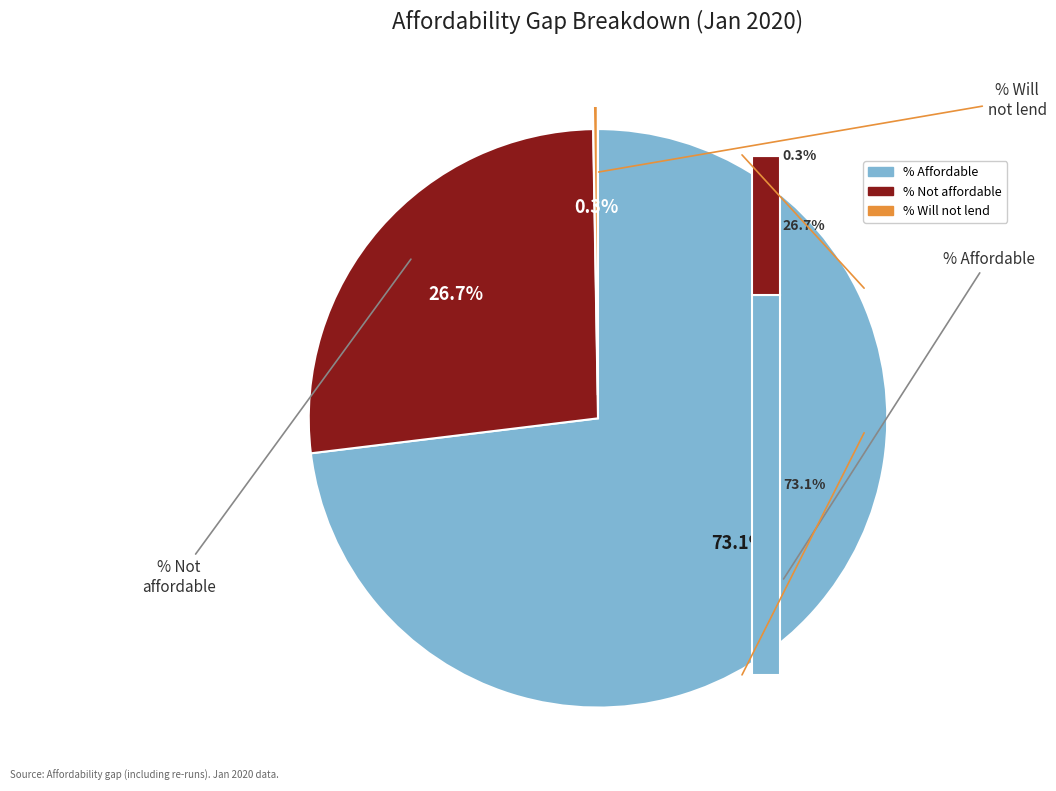

The % Affordable slice represents 73% of the pie. True or false?

True